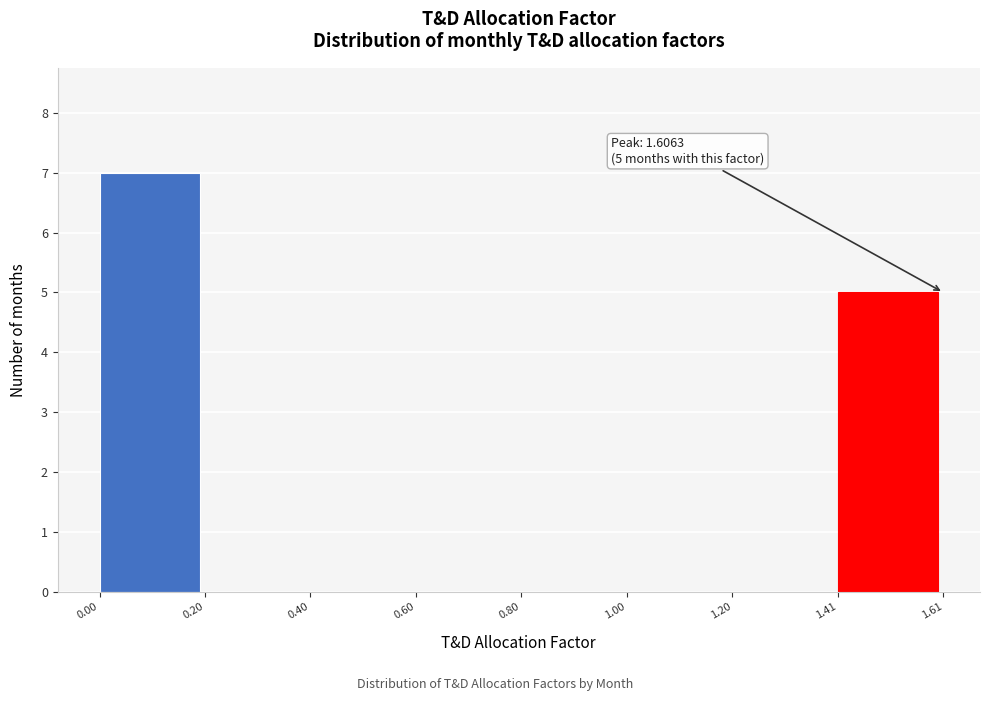

Over which range of the x-axis is the bar tallest?

0.00 to 0.20